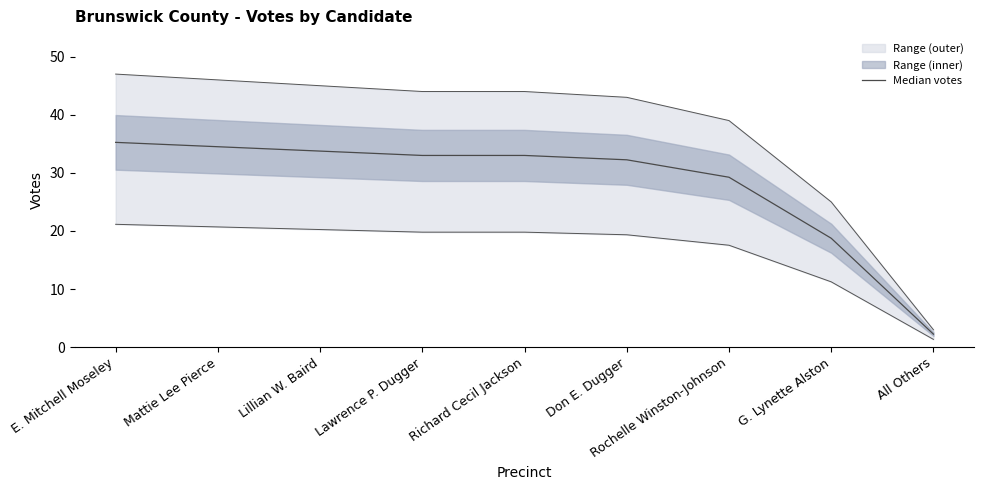

True or false: the data shows 29.2 at Rochelle Winston-Johnson.

True